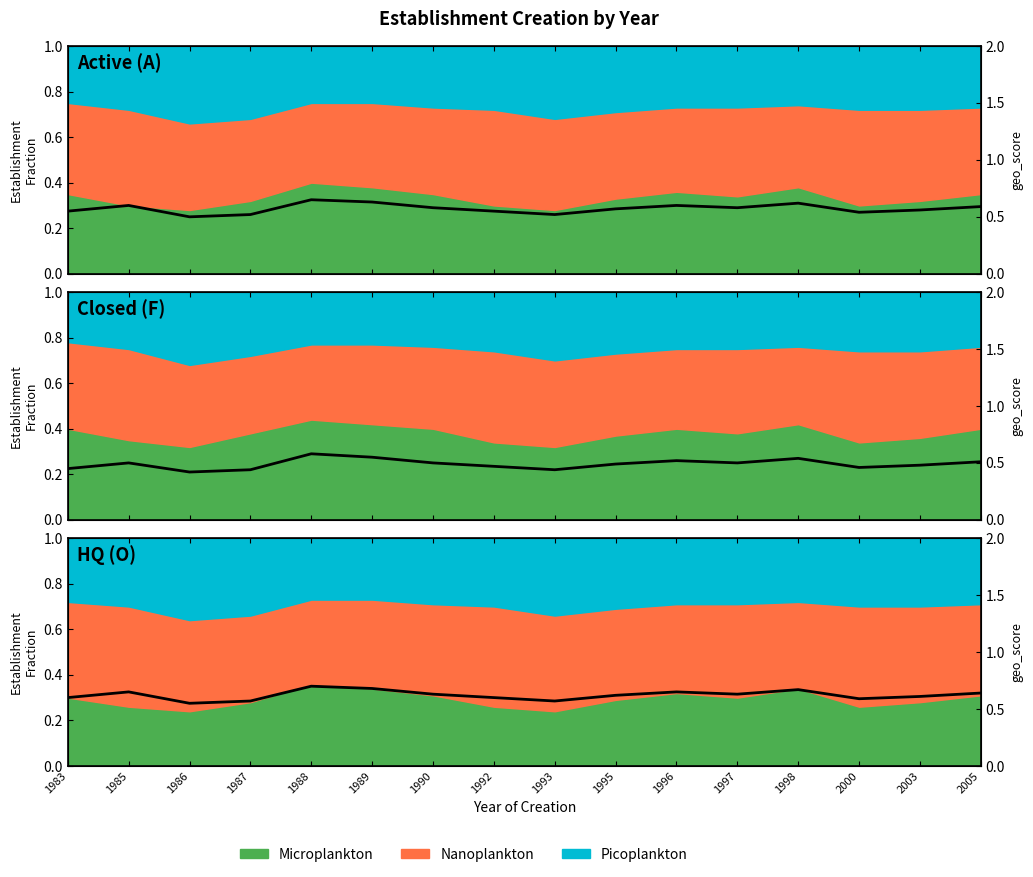

What is the difference between the maximum and second lowest values?

0.1